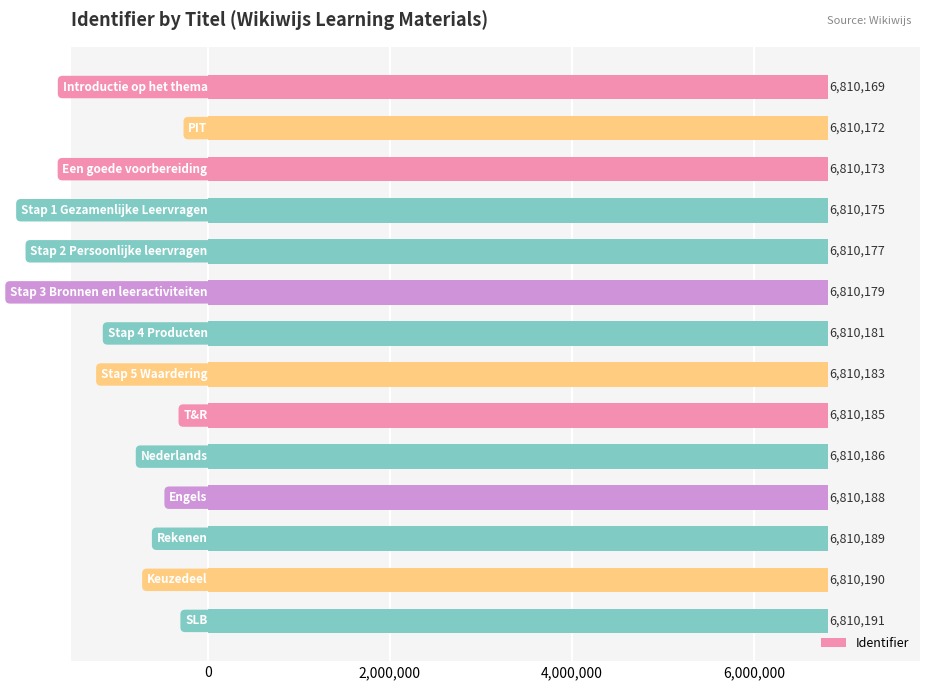

What is the difference between the maximum and second lowest values?

19